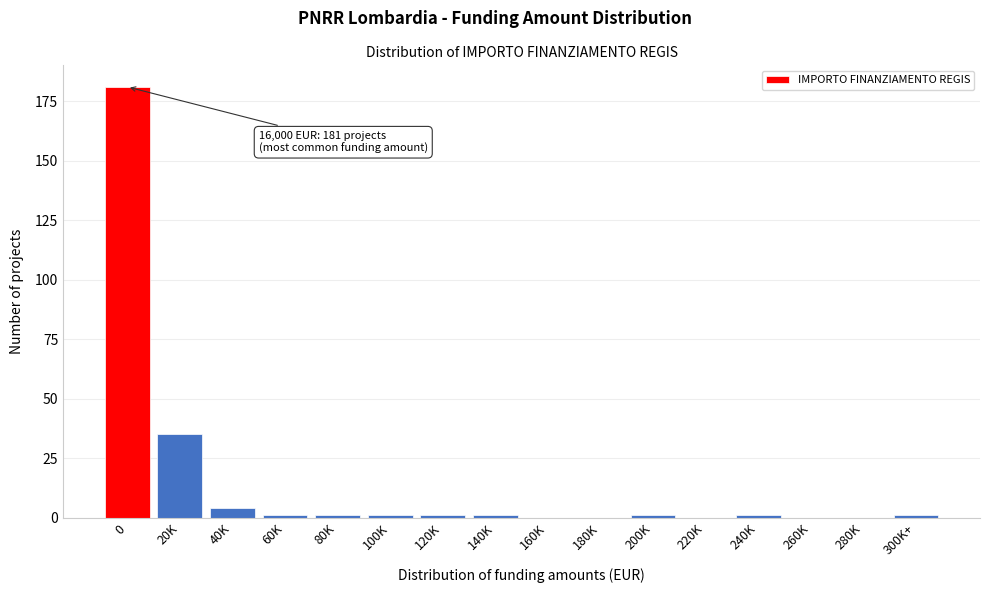

Reading left to right, extract all data points from this chart.

0=181	20K=35	40K=4	60K=1	80K=1	100K=1	120K=1	140K=1	160K=0	180K=0	200K=1	220K=0	240K=1	260K=0	280K=0	300K+=1